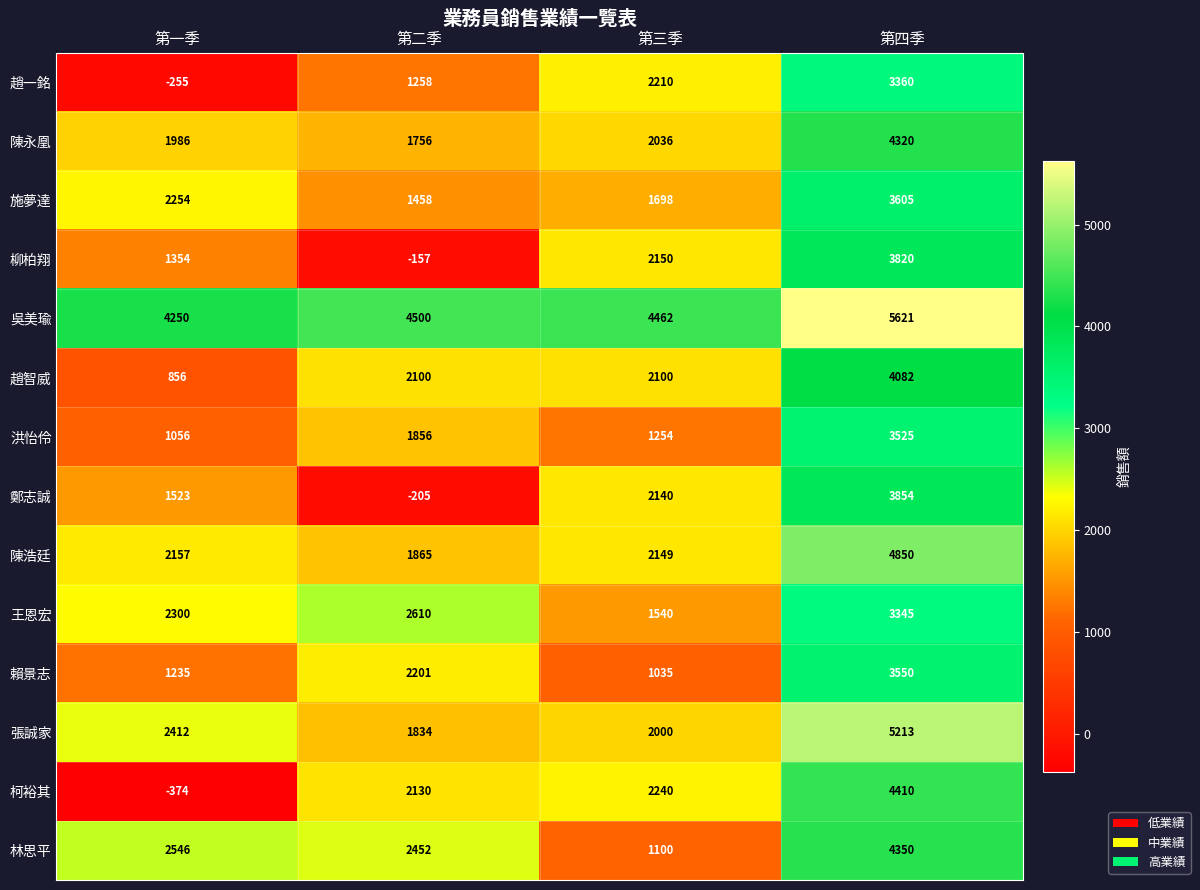

Count the number of data series in this chart.

14